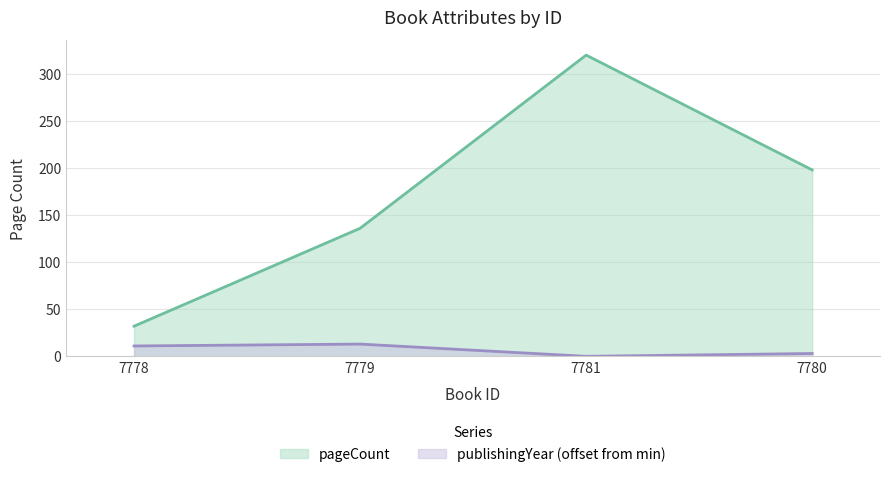

True or false: publishingYear and pageCount intersect in this chart.

False